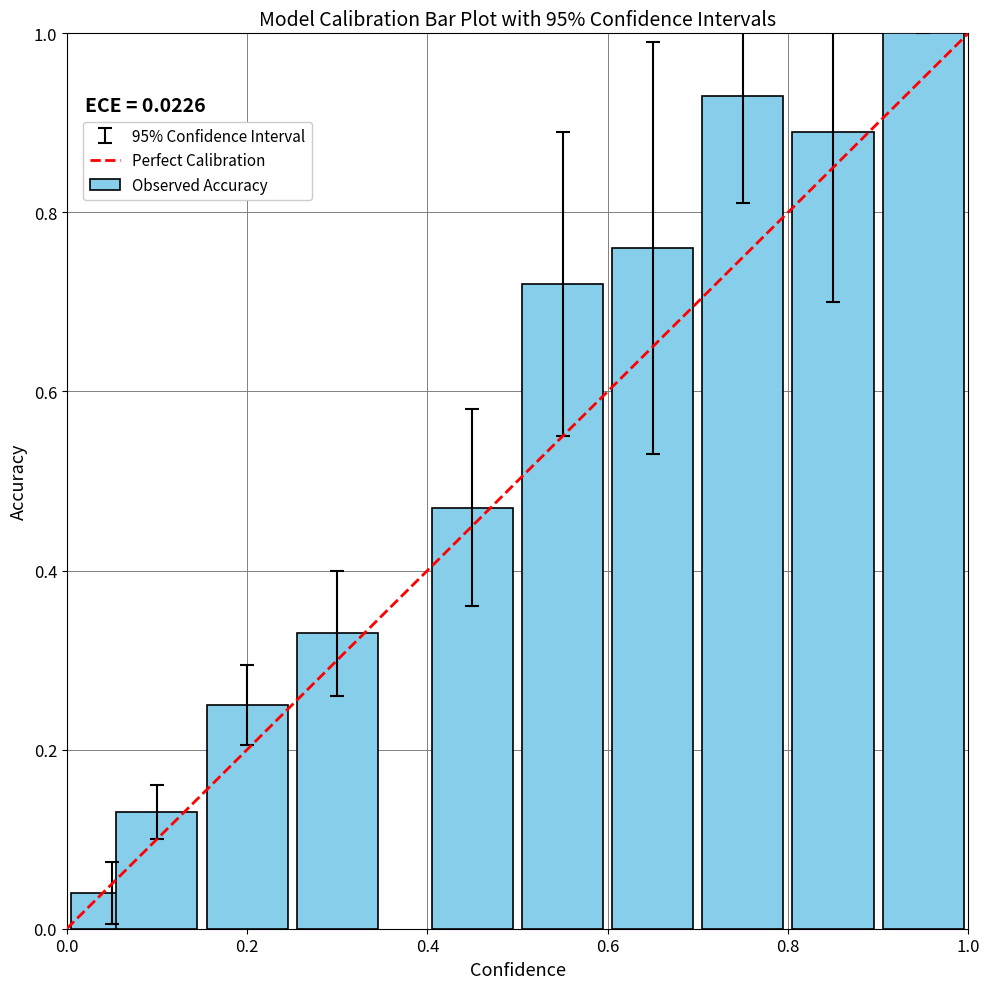

What is the greatest value displayed?

1.0